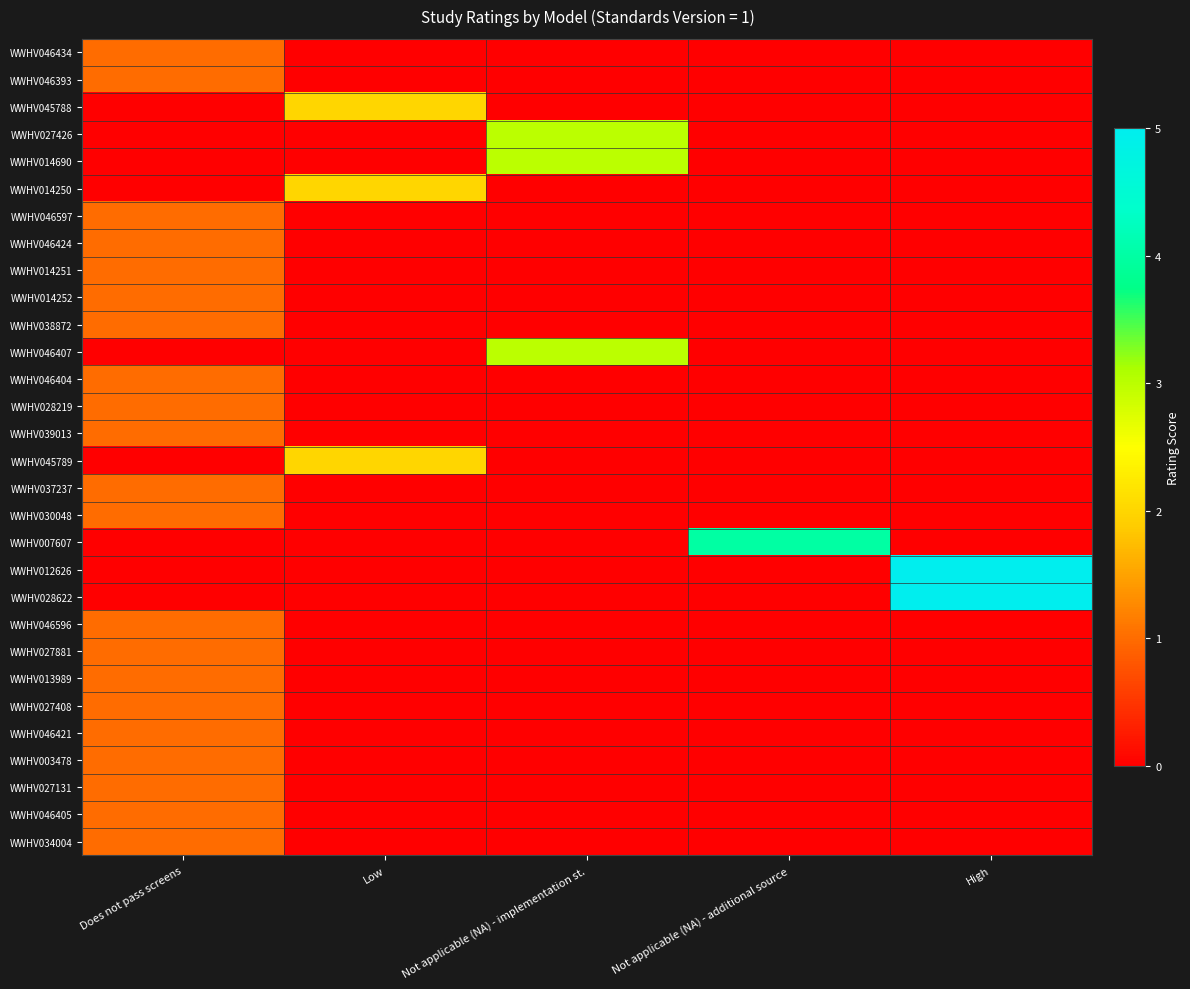

List the series in order of their peak value, lowest first.

WWHV046434, WWHV046393, WWHV046597, WWHV046424, WWHV014251, WWHV014252, WWHV038872, WWHV046404, WWHV028219, WWHV039013, WWHV037237, WWHV030048, WWHV046596, WWHV027881, WWHV013989, WWHV027408, WWHV046421, WWHV003478, WWHV027131, WWHV046405, WWHV034004, WWHV045788, WWHV014250, WWHV045789, WWHV027426, WWHV014690, WWHV046407, WWHV007607, WWHV012626, WWHV028622